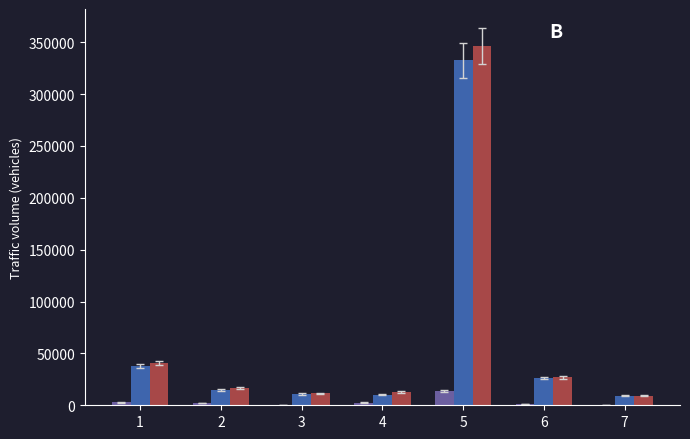

How many data points does each series have?

7